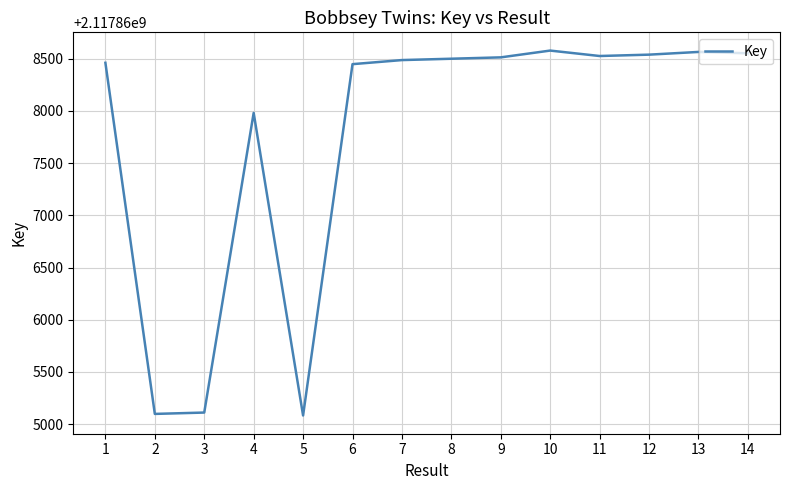

Does the chart display data point markers on the line(s)?

No